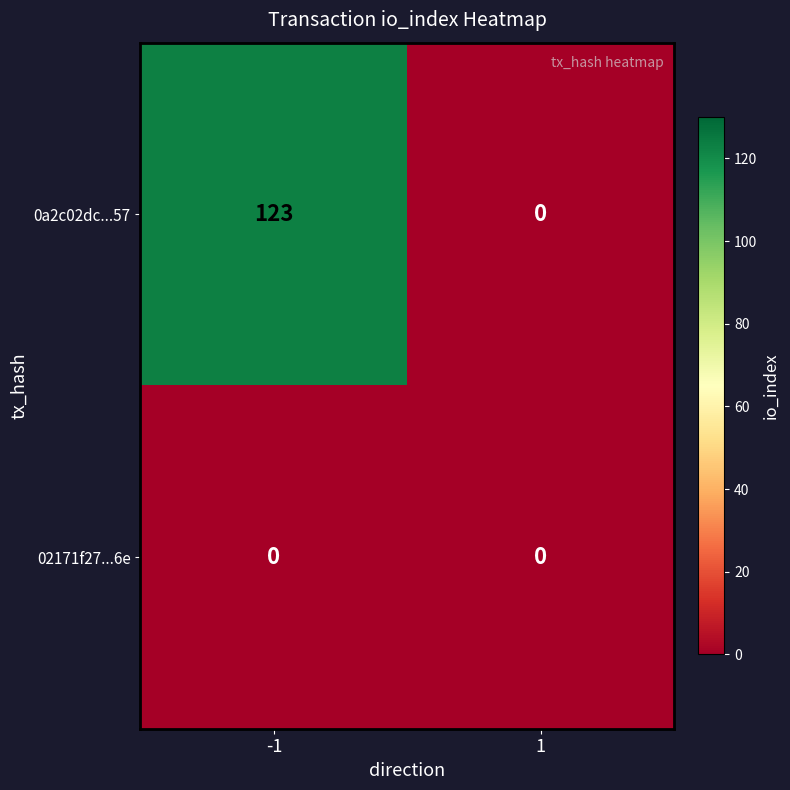

Is it true that 0a2c02dc...57 equals 0 at 1?

True